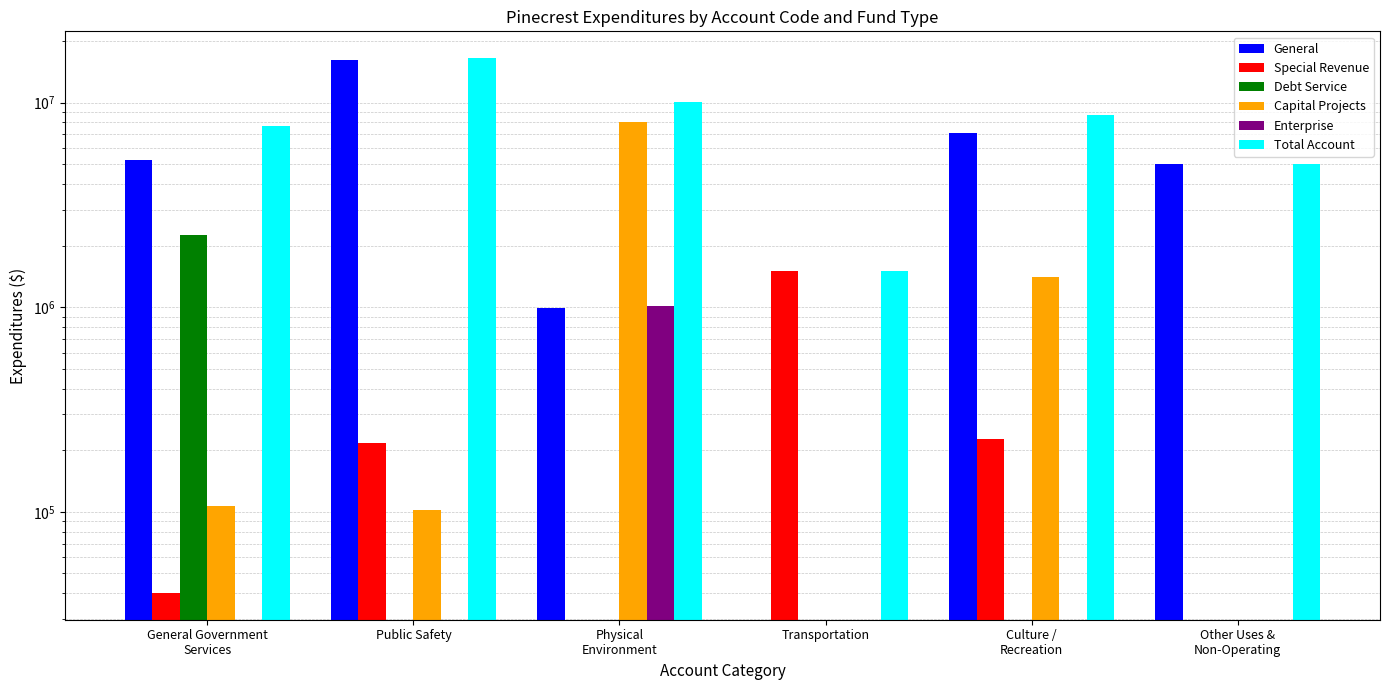

How many data points does each series have?

6